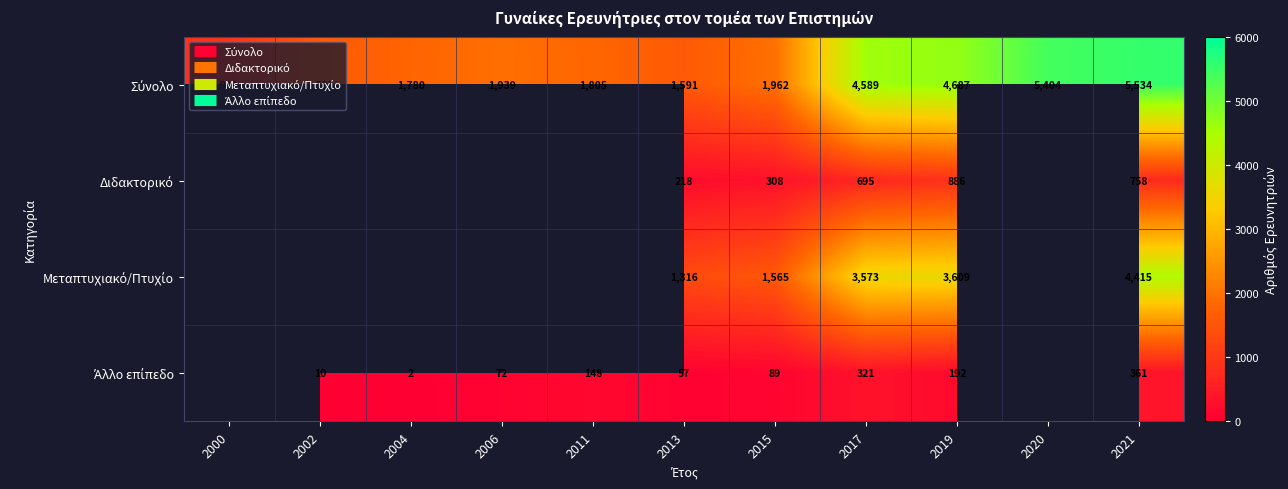

At 2002, list the series in order from smallest to largest.

Σύνολο, Διδακτορικό, Μεταπτυχιακό/Πτυχίο, Άλλο επίπεδο